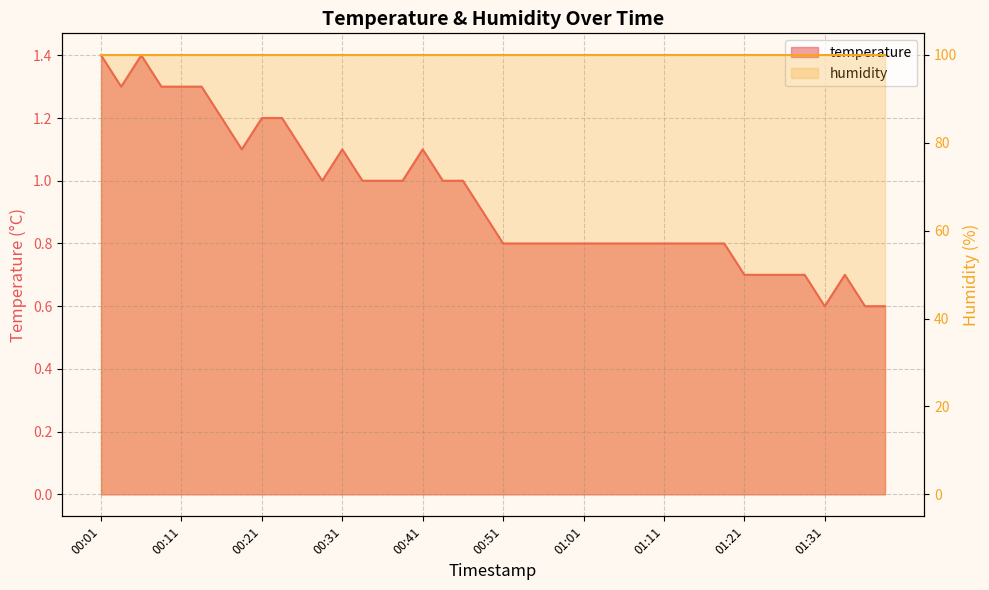

What is the ratio of the value at 2023-03-01T00:06:44 to the value at 2023-03-01T00:21:26?

1.2